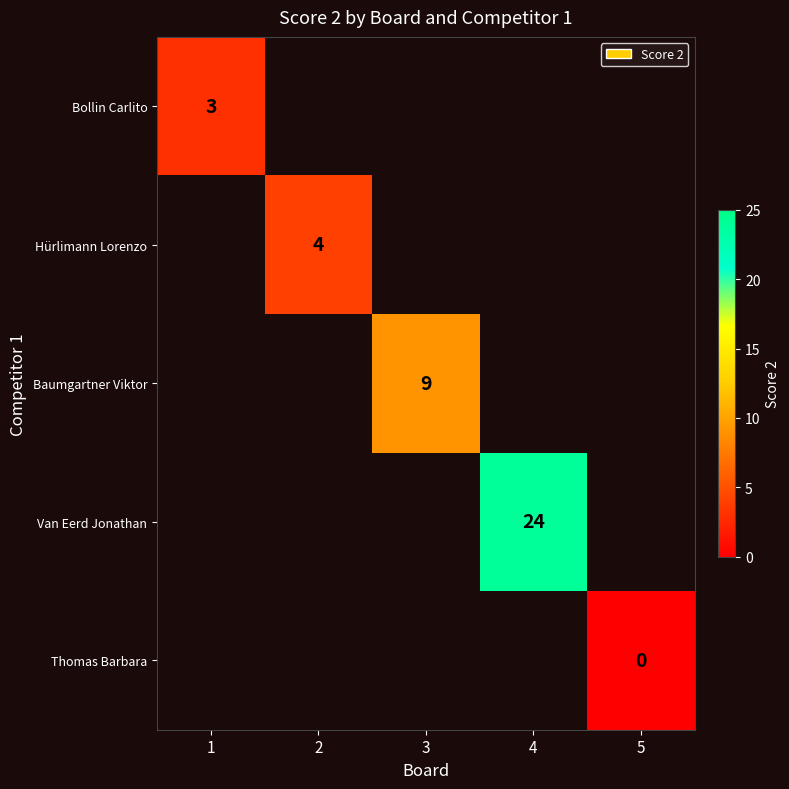

Is it true that Baumgartner Viktor equals 9 at 3?

True